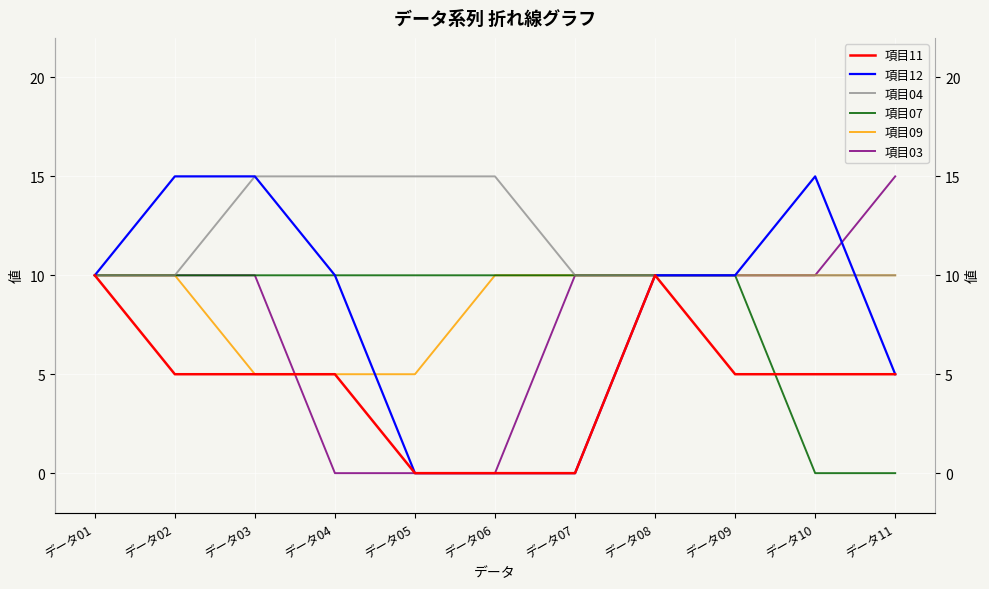

At which category is the sum across all series the highest?

データ01